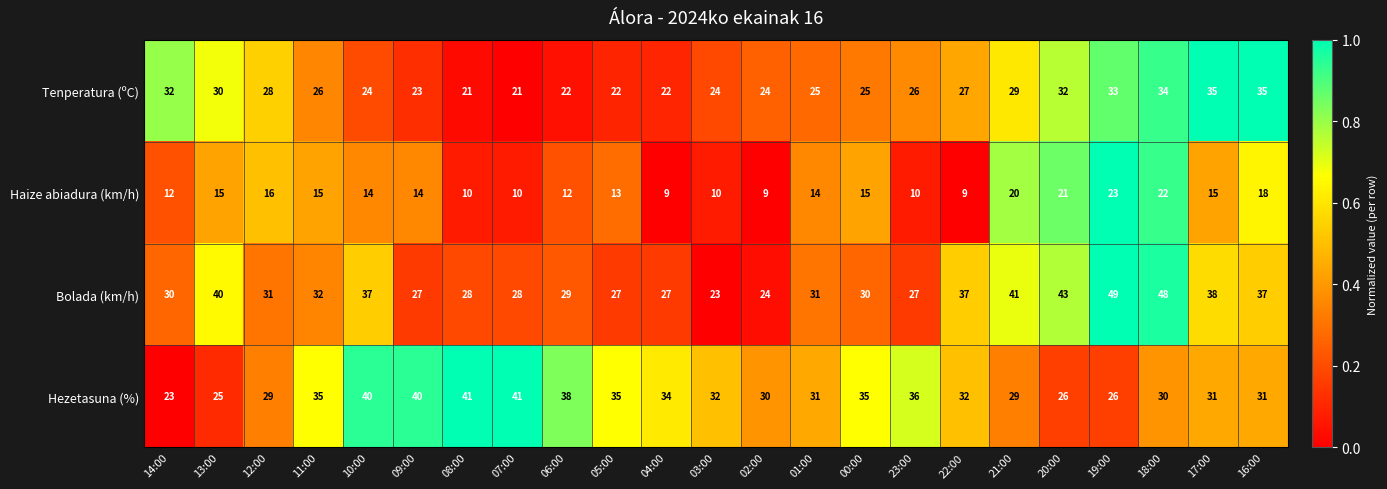

What is the spread (max minus min) of values at 09:00?

26